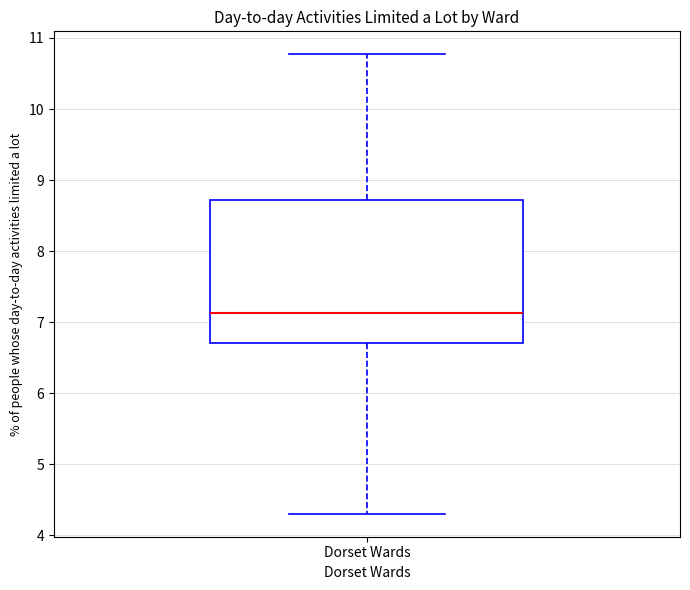

Read this box plot against the y-axis: the position of the median line, the range covered by the box, and the ends of both whiskers. The values are not printed on the chart, so give them approximately, as read against the axis.

median 7.1, box 6.7 to 8.7, whiskers 4.3 to 10.8